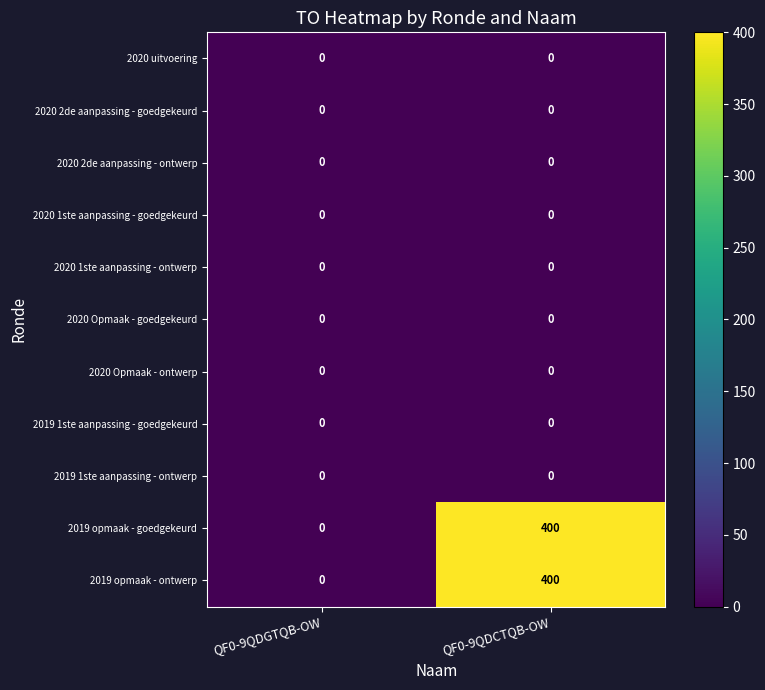

Which category has the highest value across all series?

QF0-9QDCTQB-OW